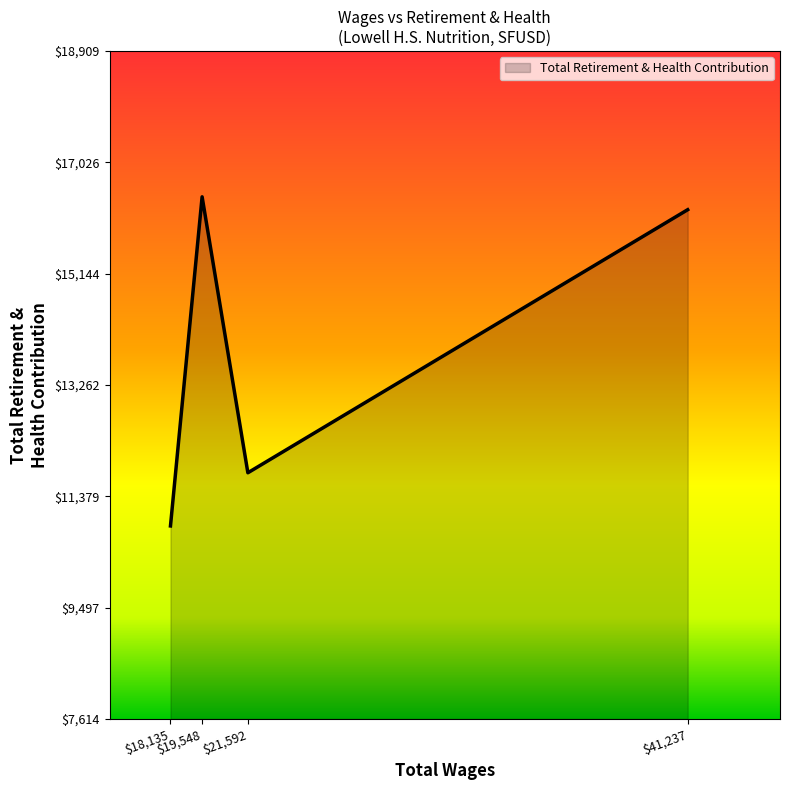

What is the greatest value displayed?

16443